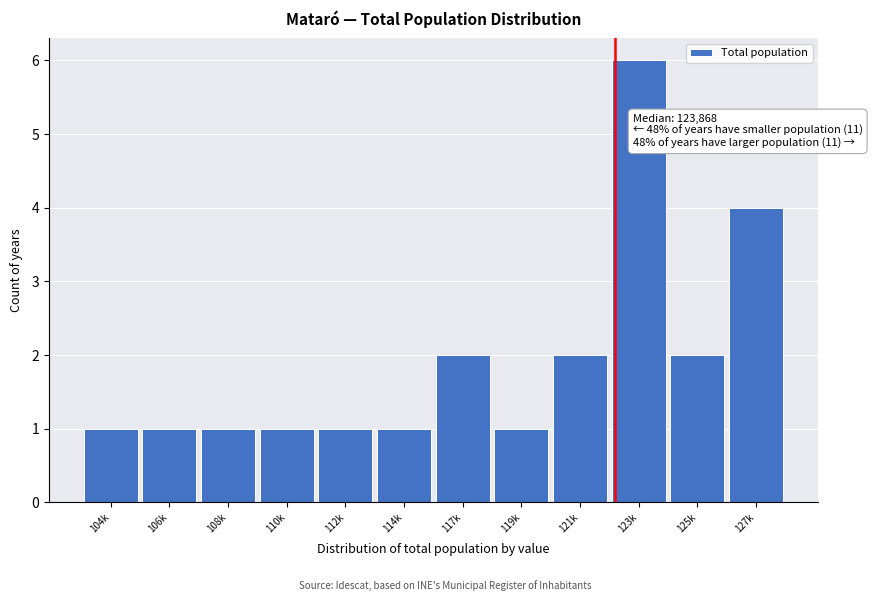

Reading left to right, list all the values displayed in this chart.

104k=1	106k=1	108k=1	110k=1	112k=1	114k=1	117k=2	119k=1	121k=2	123k=6	125k=2	127k=4